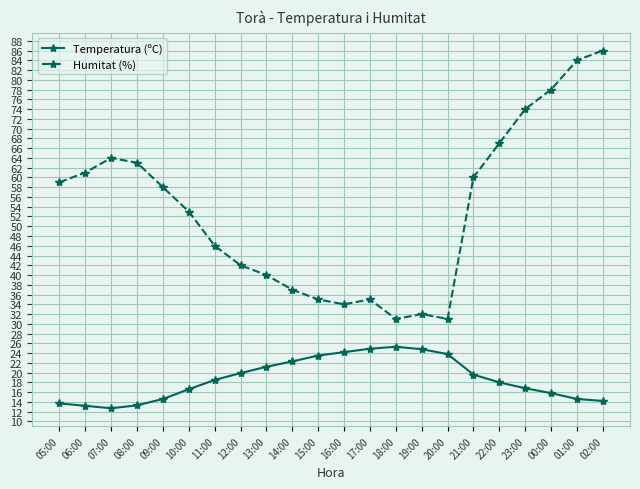

The Humitat (%) series shows 42.0 at 12:00. True or false?

True